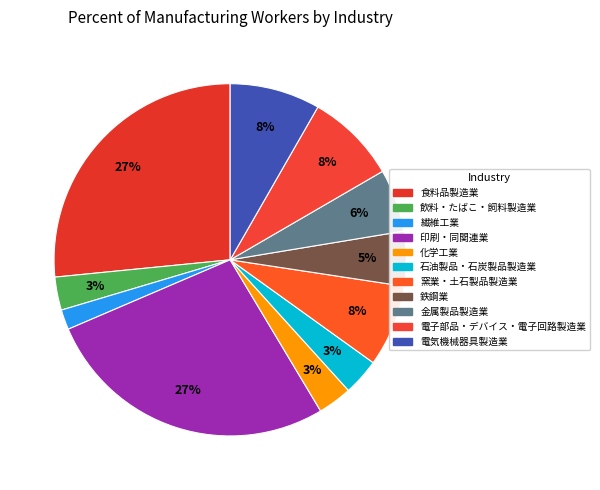

How much of the chart is everything except 鉄鋼業?

95.0%